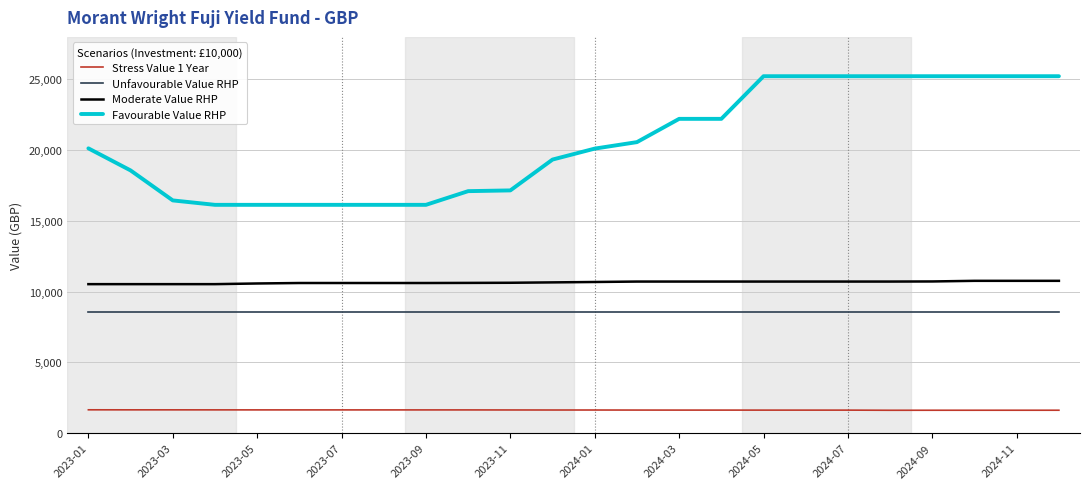

True or false: Unfavourable Value RHP and Moderate Value RHP cross at least once.

False